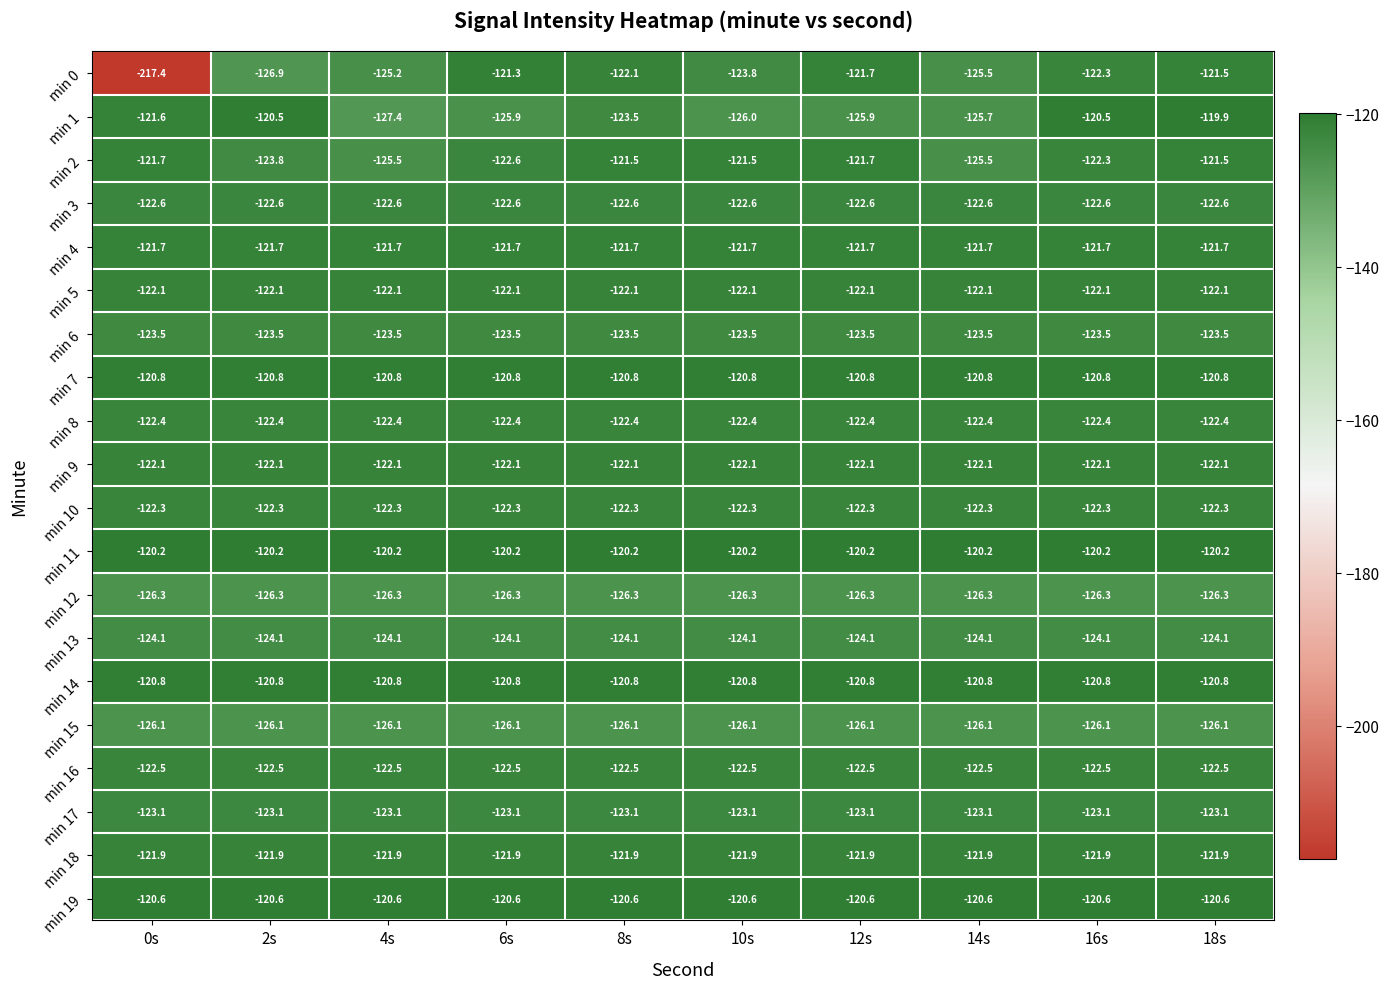

Is it true that min 1 equals -119.9 at 18s?

True